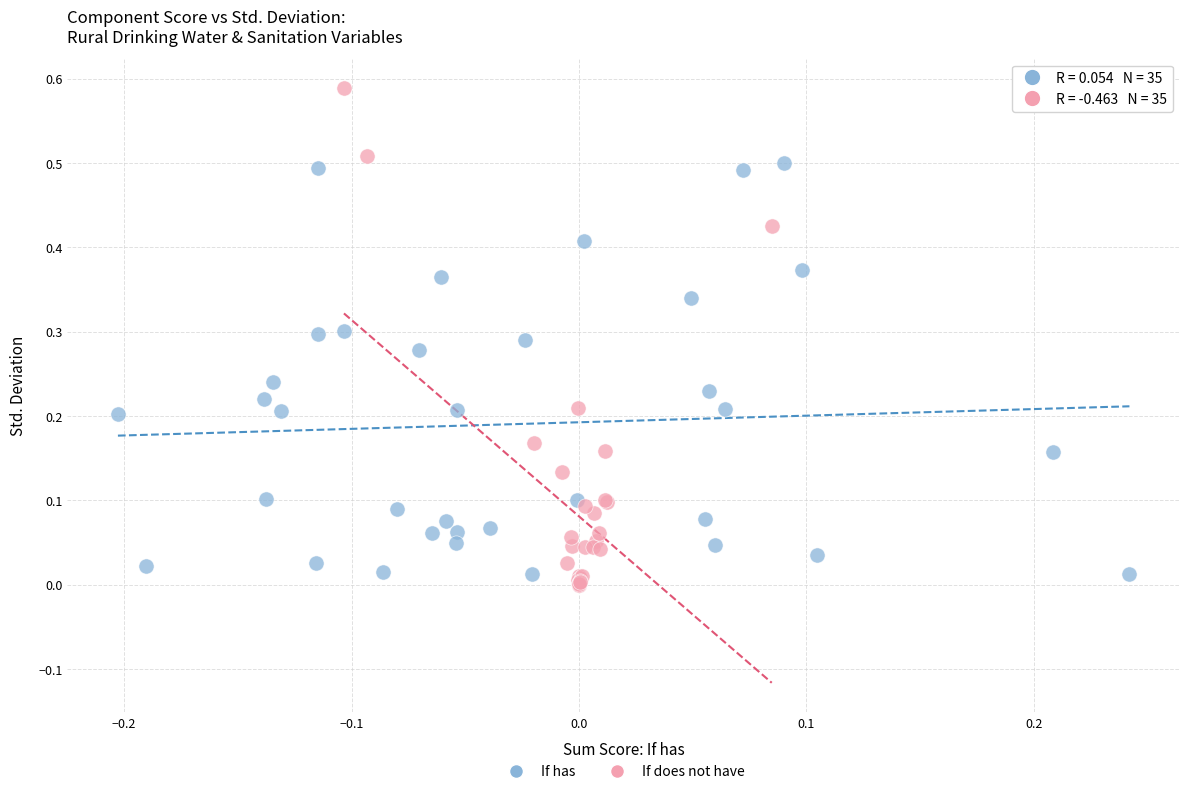

Which series has the largest Y range (max minus min)?

If does not have